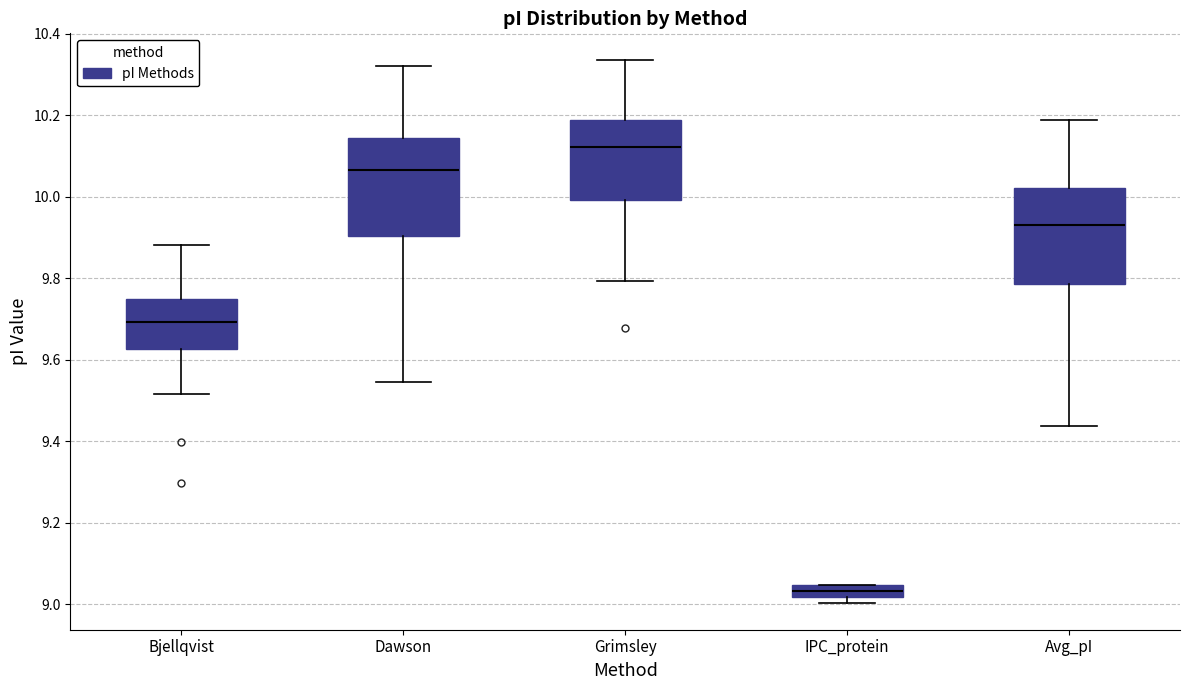

Where is the lower edge of the box for Bjellqvist on the y-axis? The values are not printed on the chart, so give them approximately, as read against the axis.

9.62